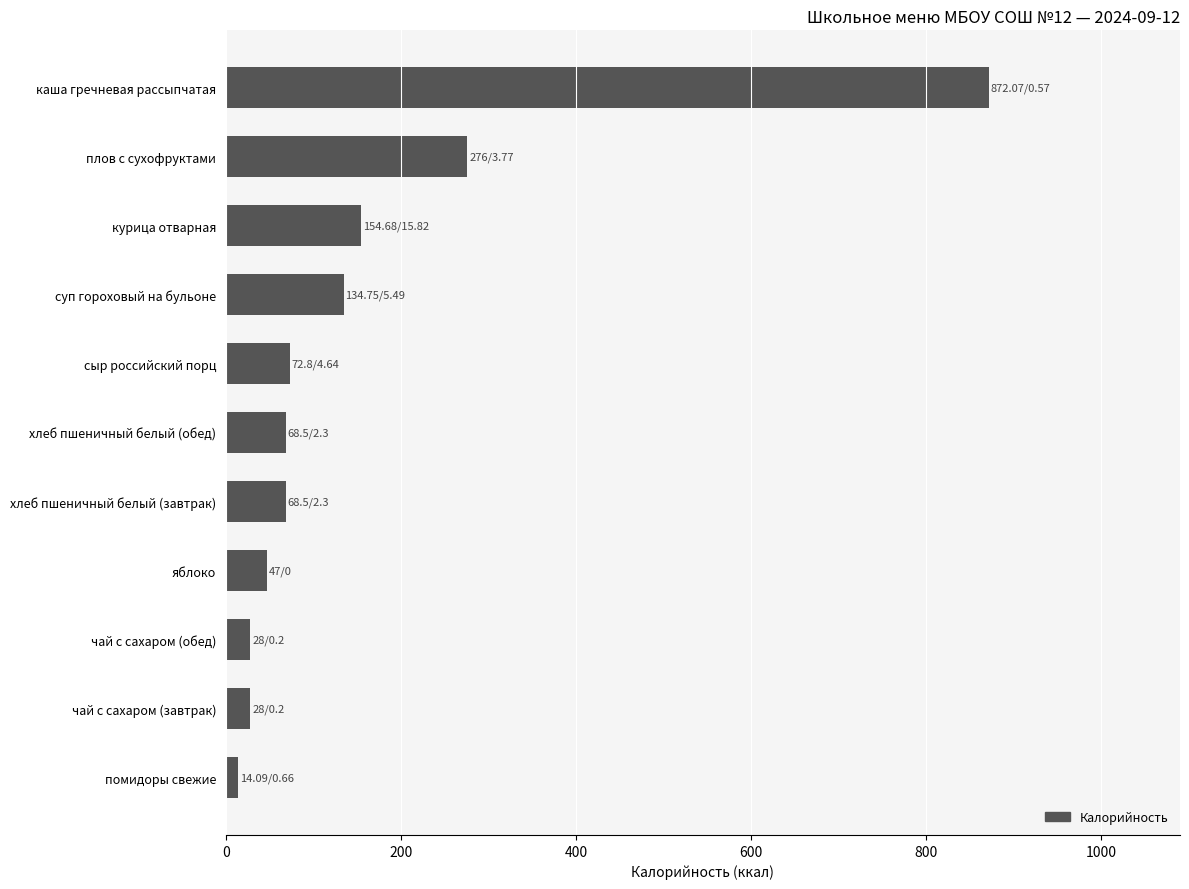

The chart shows a value of 68.5 at хлеб пшеничный белый (обед). True or false?

True